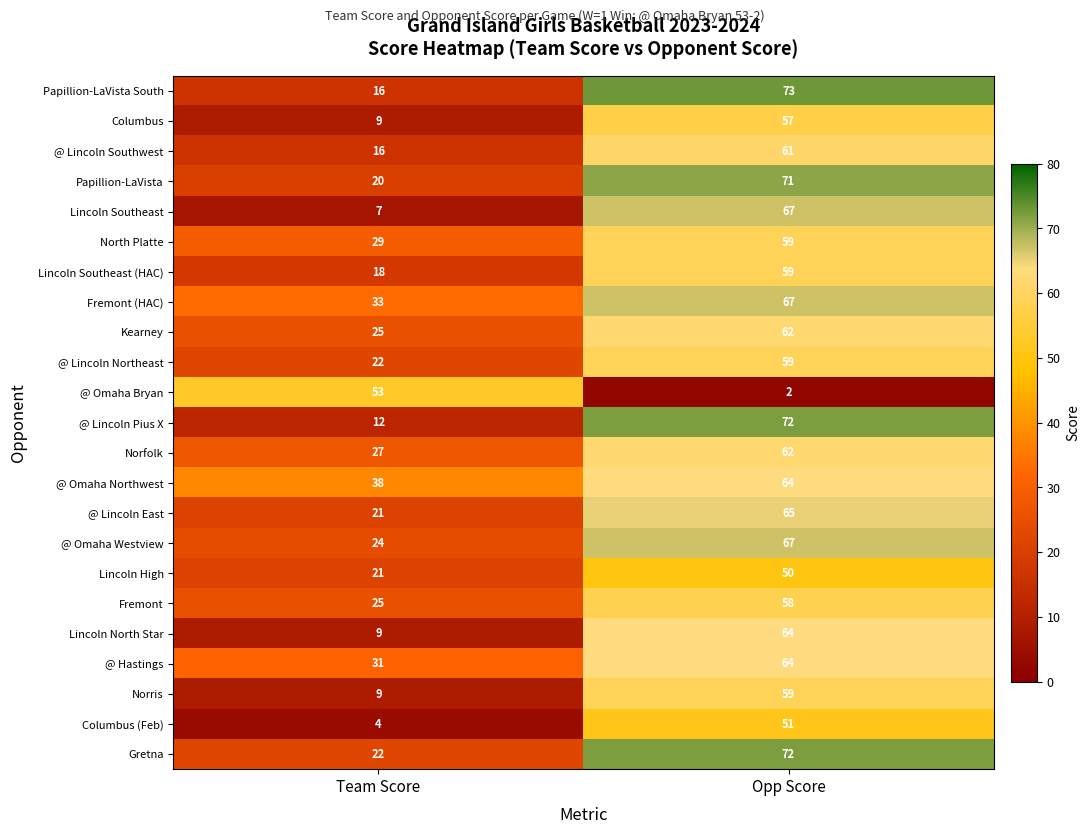

What is the difference between the maximum and minimum values in the Lincoln North Star series?

55